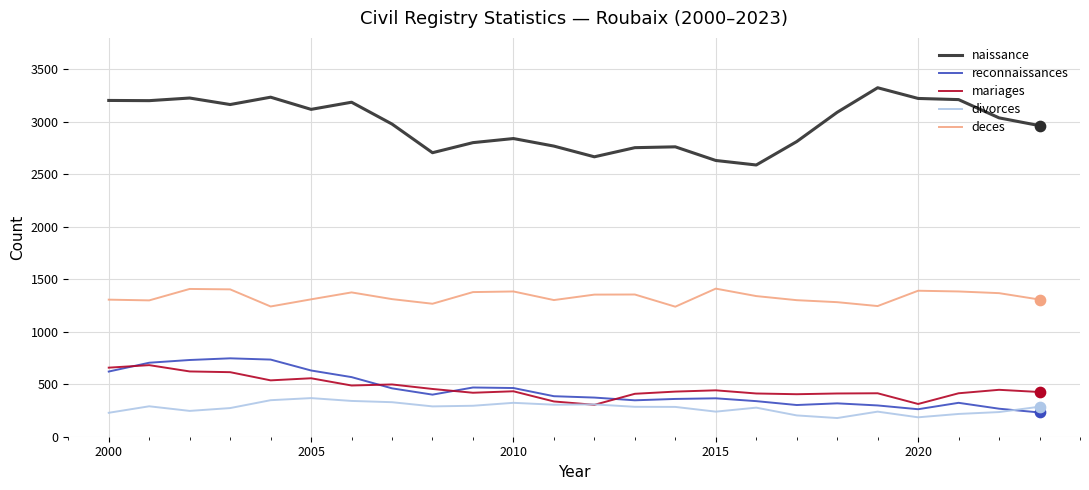

Which series has the largest total across all categories?

naissance